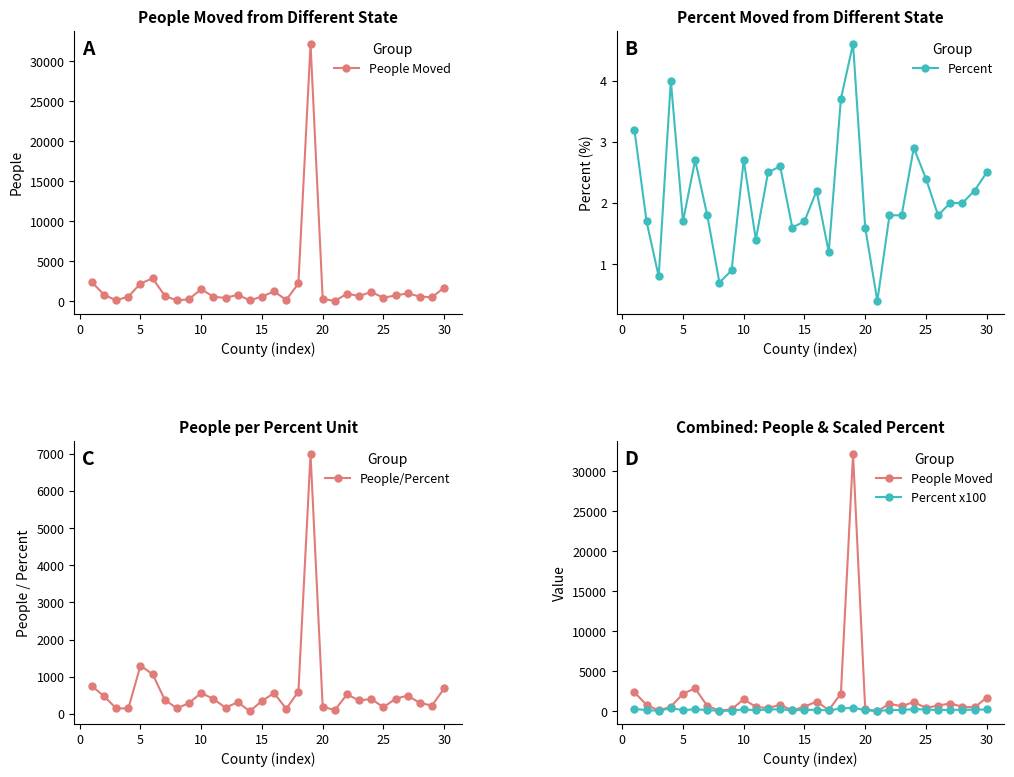

What are all the series names shown in the legend?

People Moved, Percent, People/Percent, Percent x100